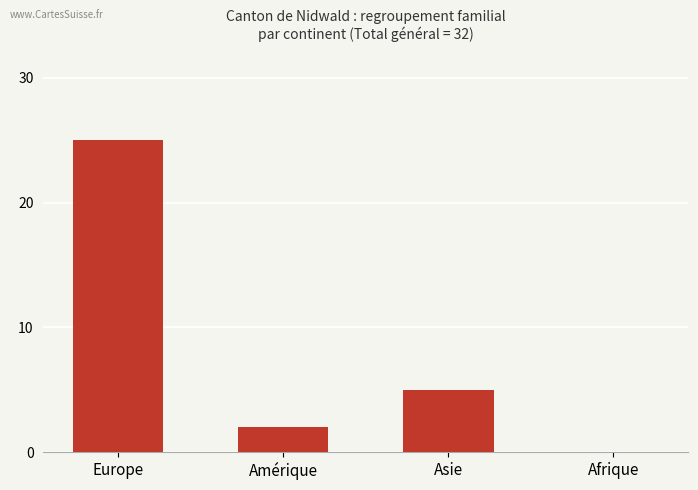

Where does the data first go above 5?

Europe